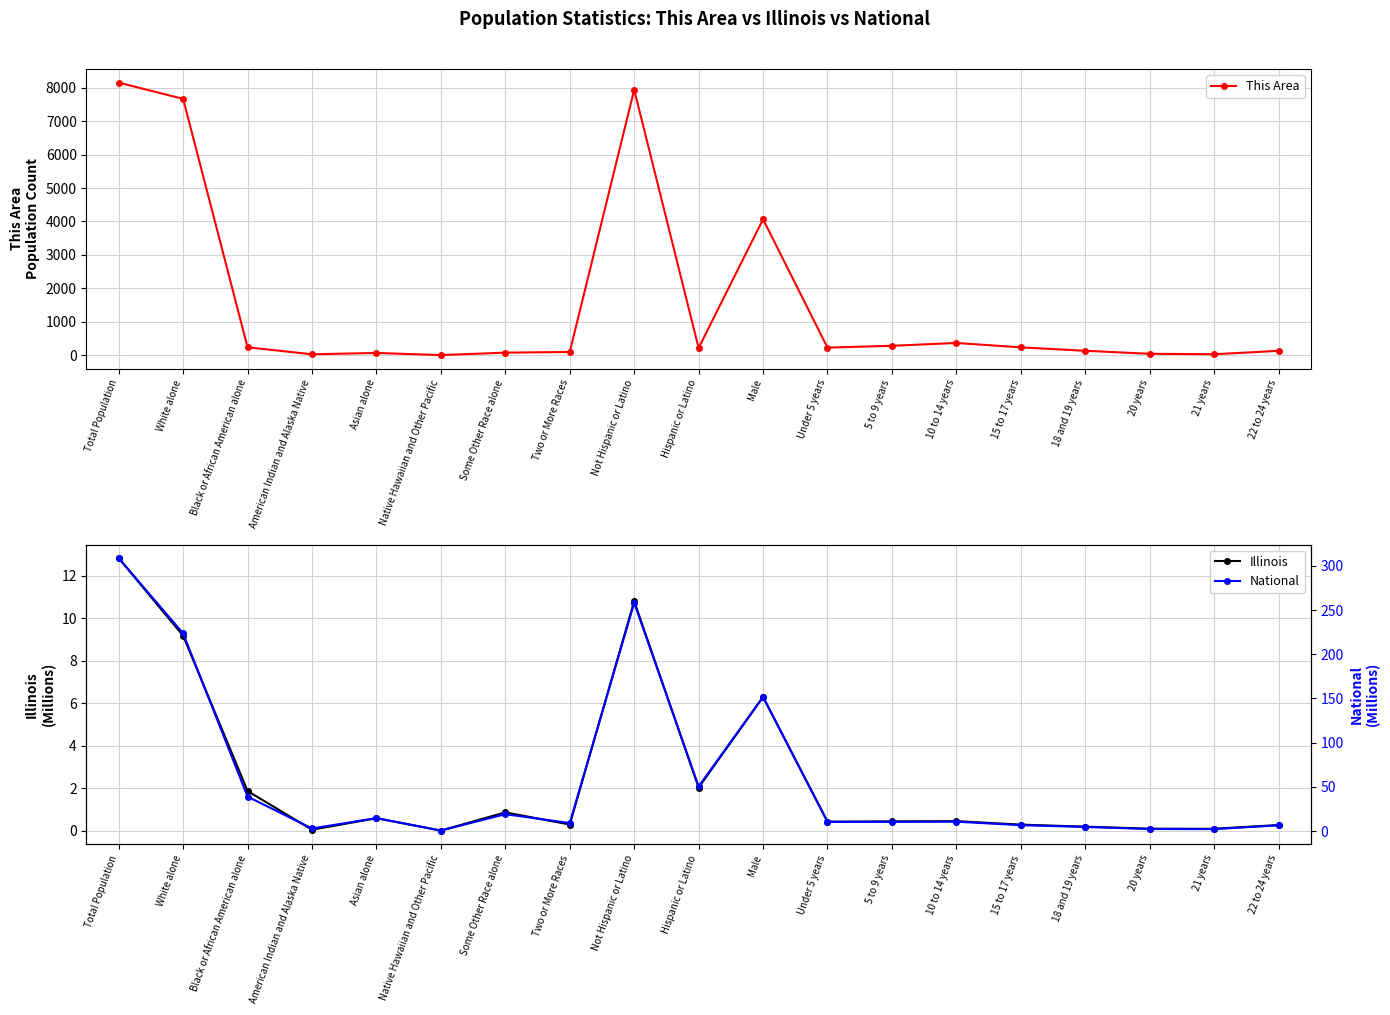

Which series has the largest range (max minus min)?

This Area